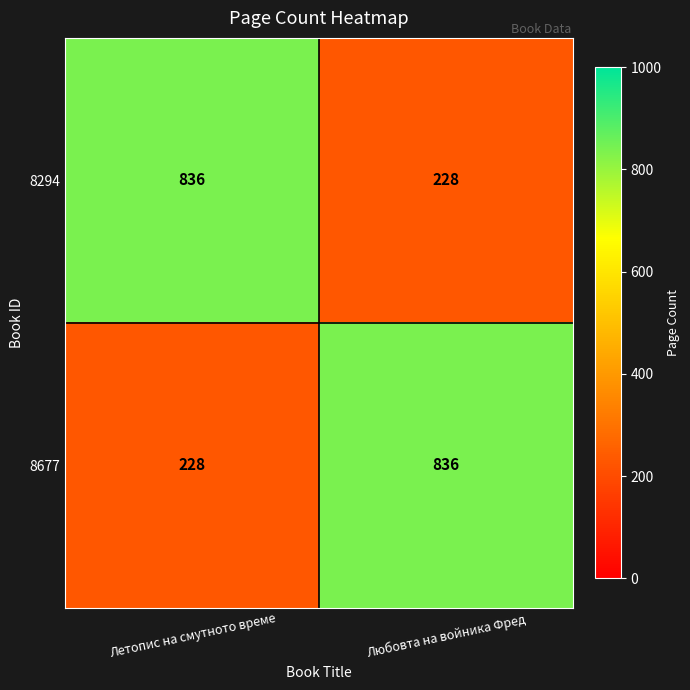

Which category has the lowest value in the 8677 series?

Летопис на смутното време